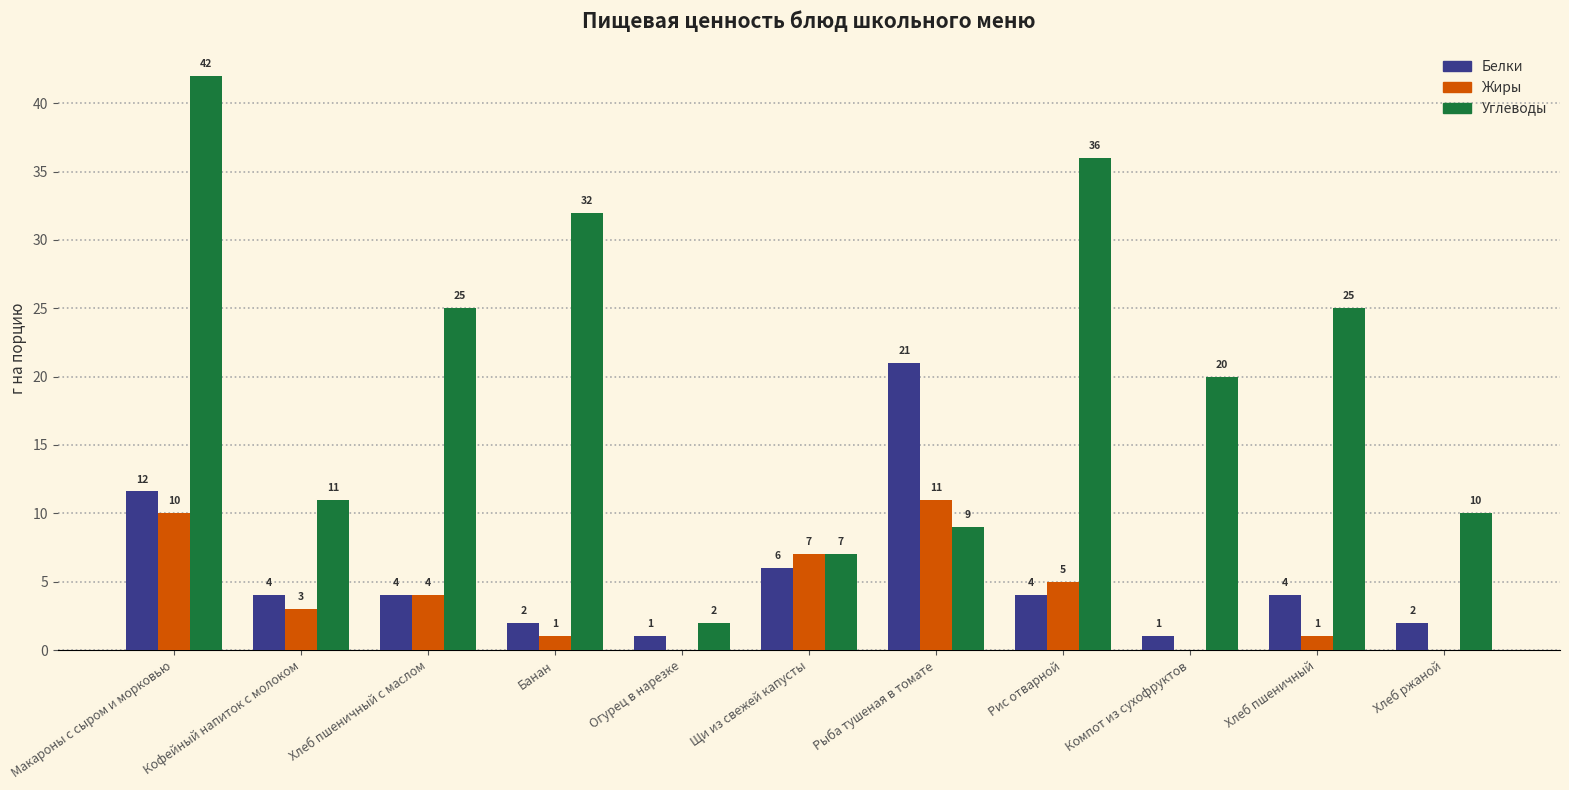

What is the total value across all series at Банан?

35.0